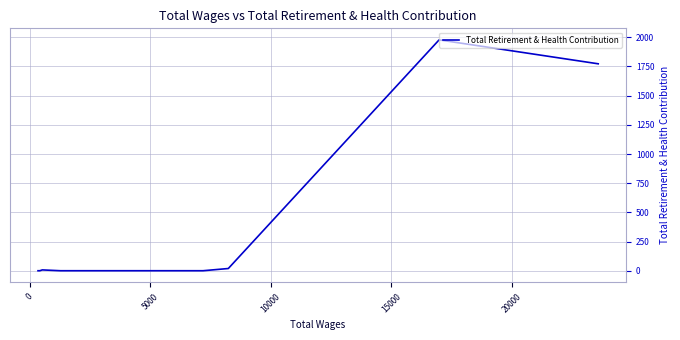

What is the sum of all values?

3777